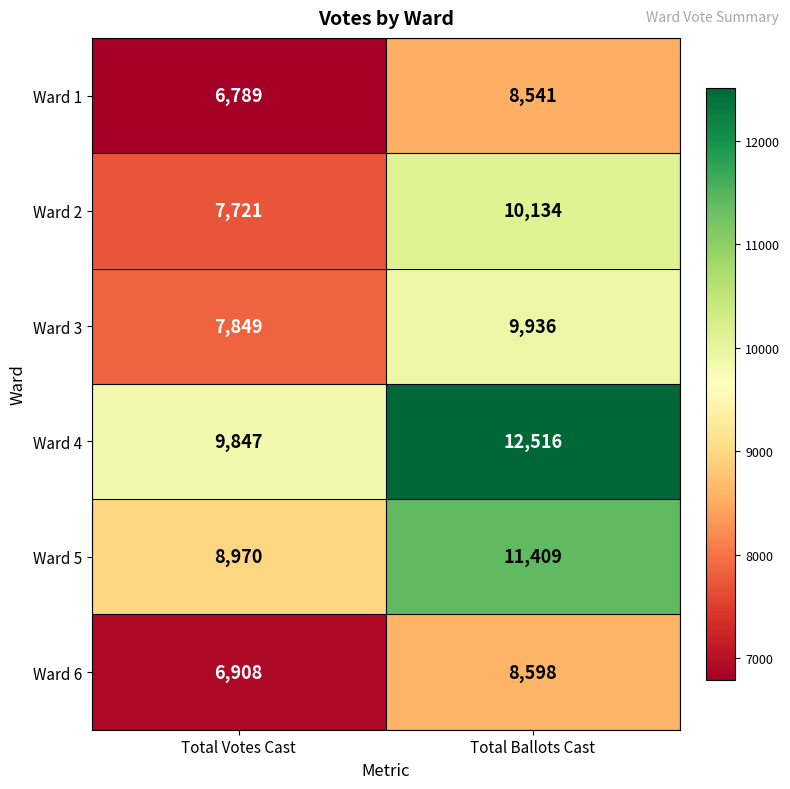

At which label does Ward 1 reach its minimum?

Total Votes Cast